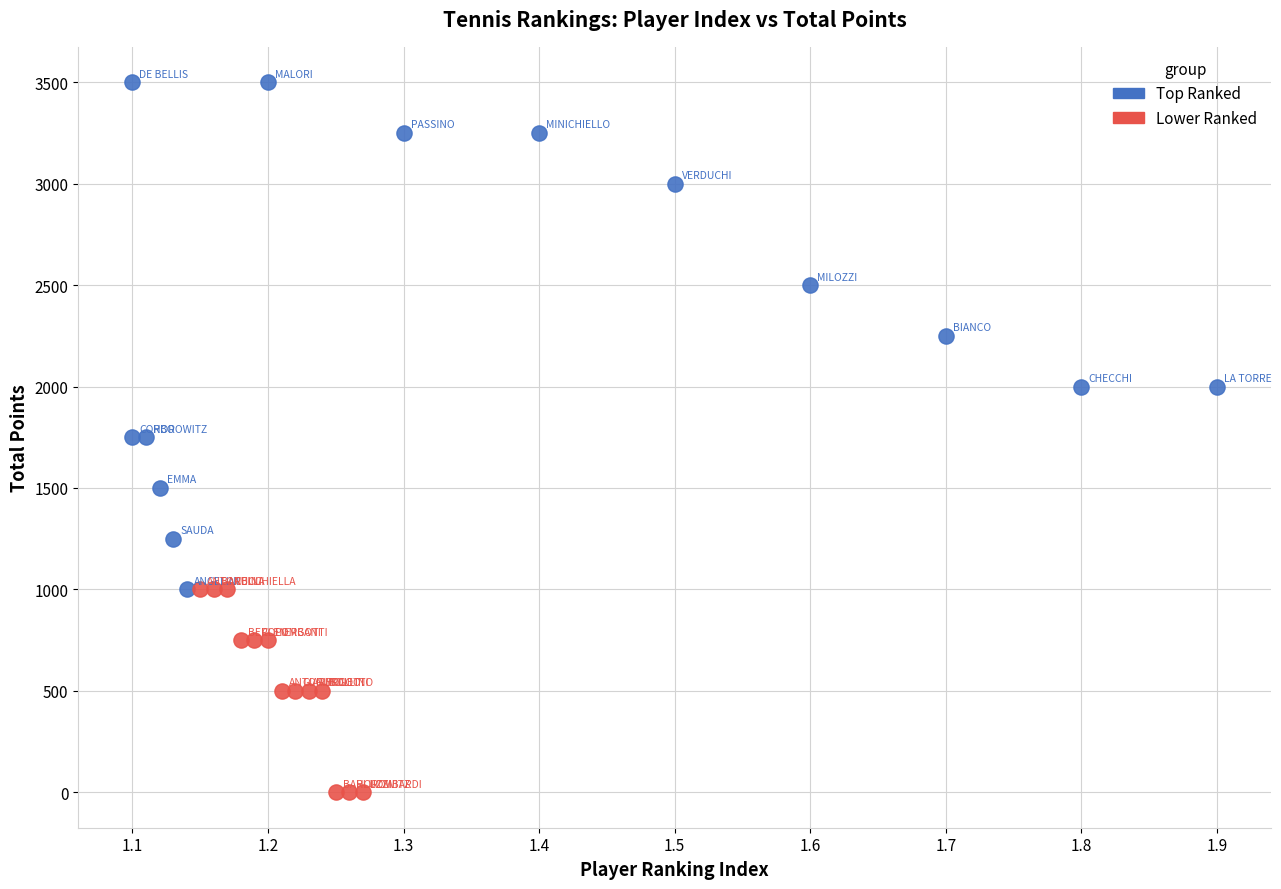

Which series reaches the minimum Y coordinate?

Lower Ranked